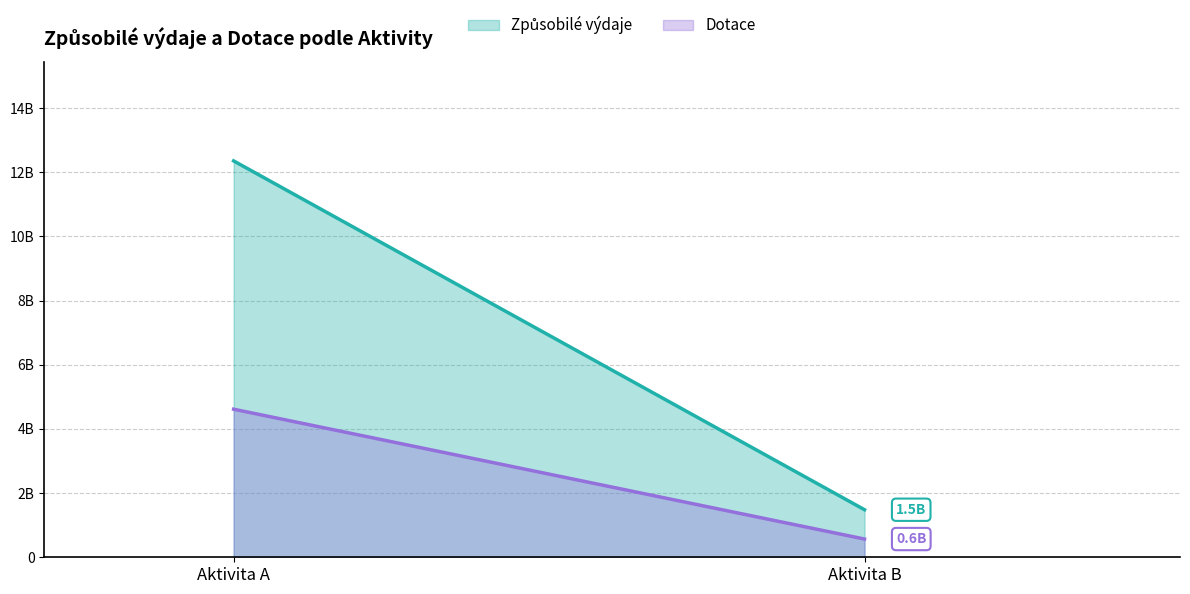

Rank the series at Aktivita A from highest to lowest value.

Způsobilé výdaje, Dotace